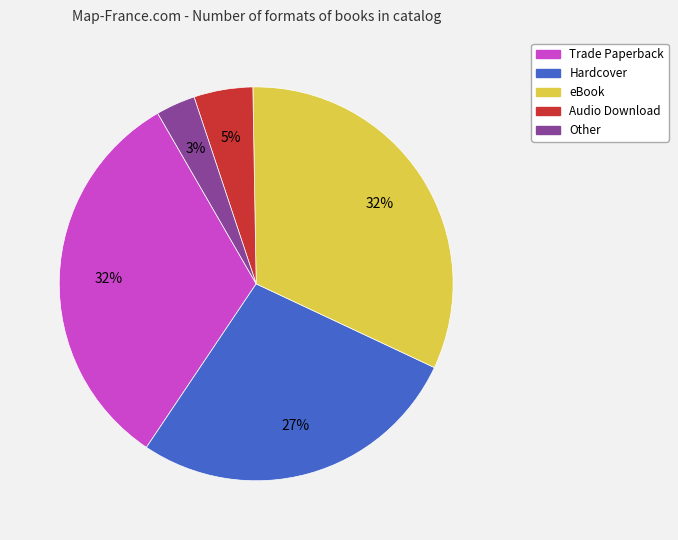

Is it true that Trade Paperback is 45% of the pie?

False